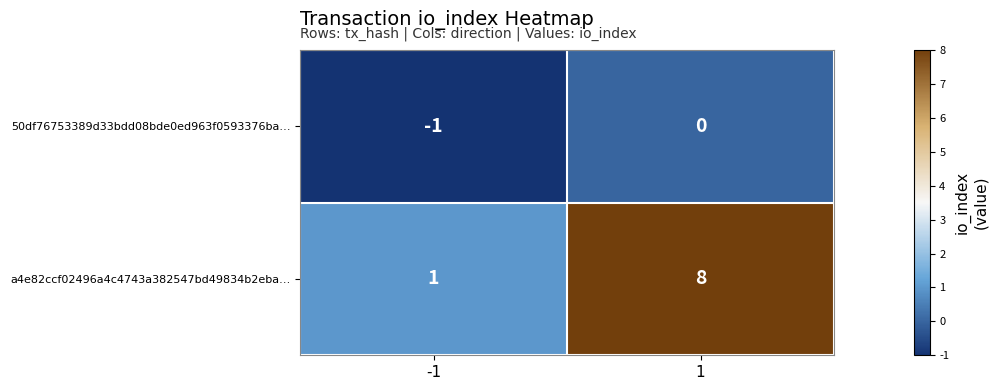

Is it true that 50df76753389d33bdd08bde0ed963f0593376ba… equals -1 at -1?

True